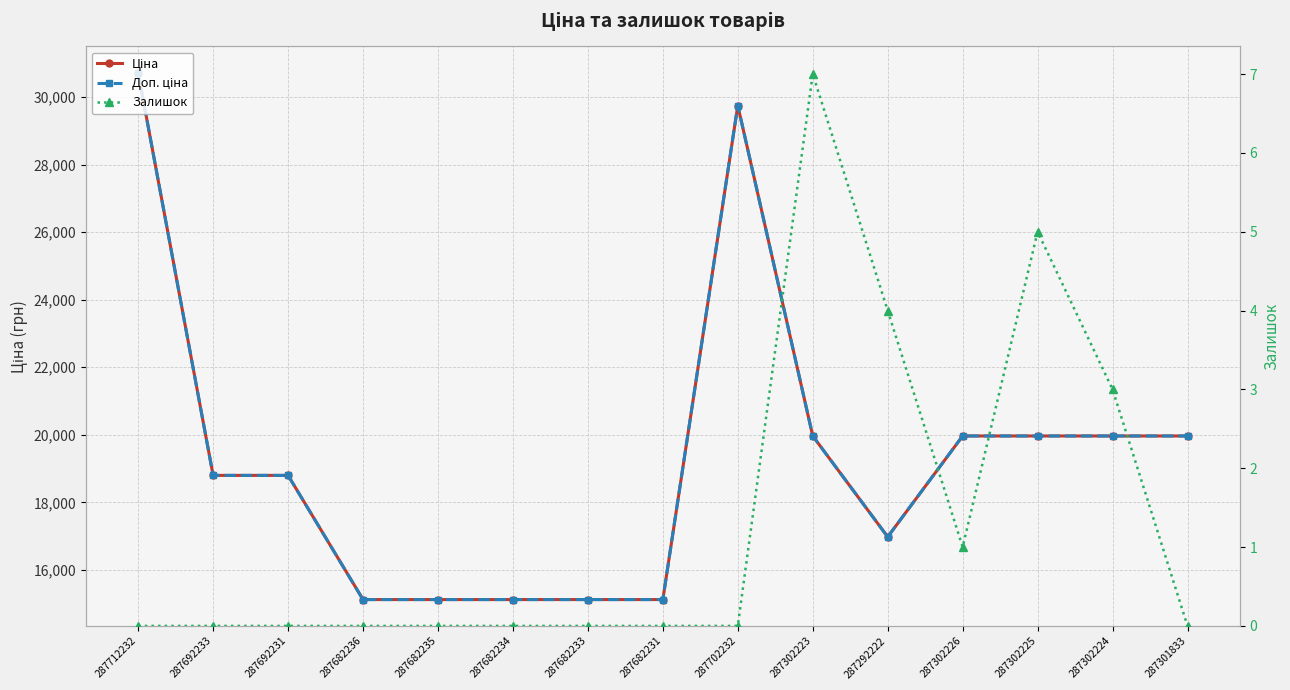

Which series has the widest spread of values?

Ціна